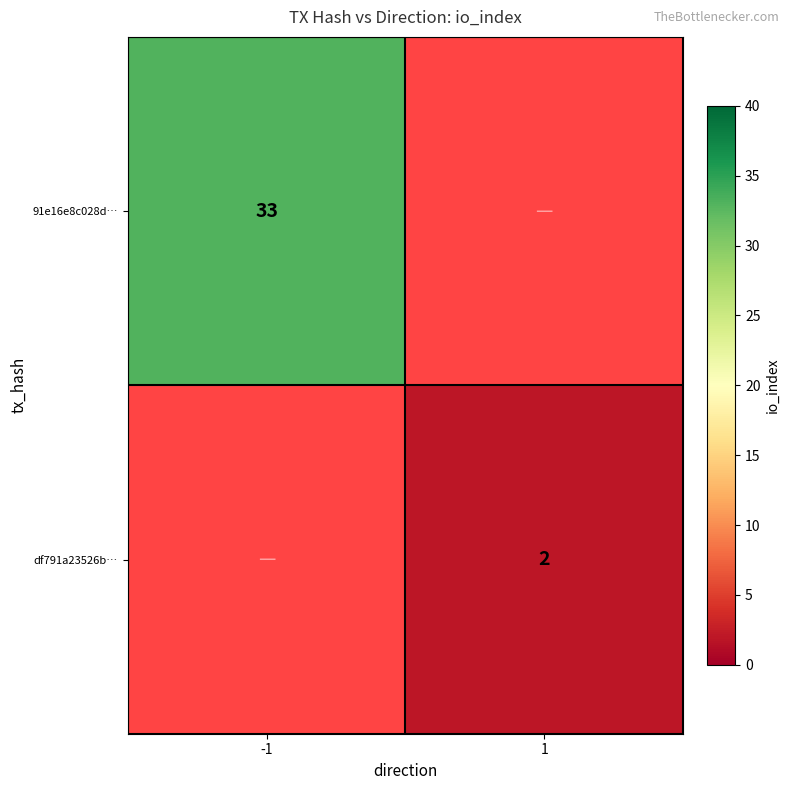

True or false: df791a23526b… has a value of 2 at 1.

True